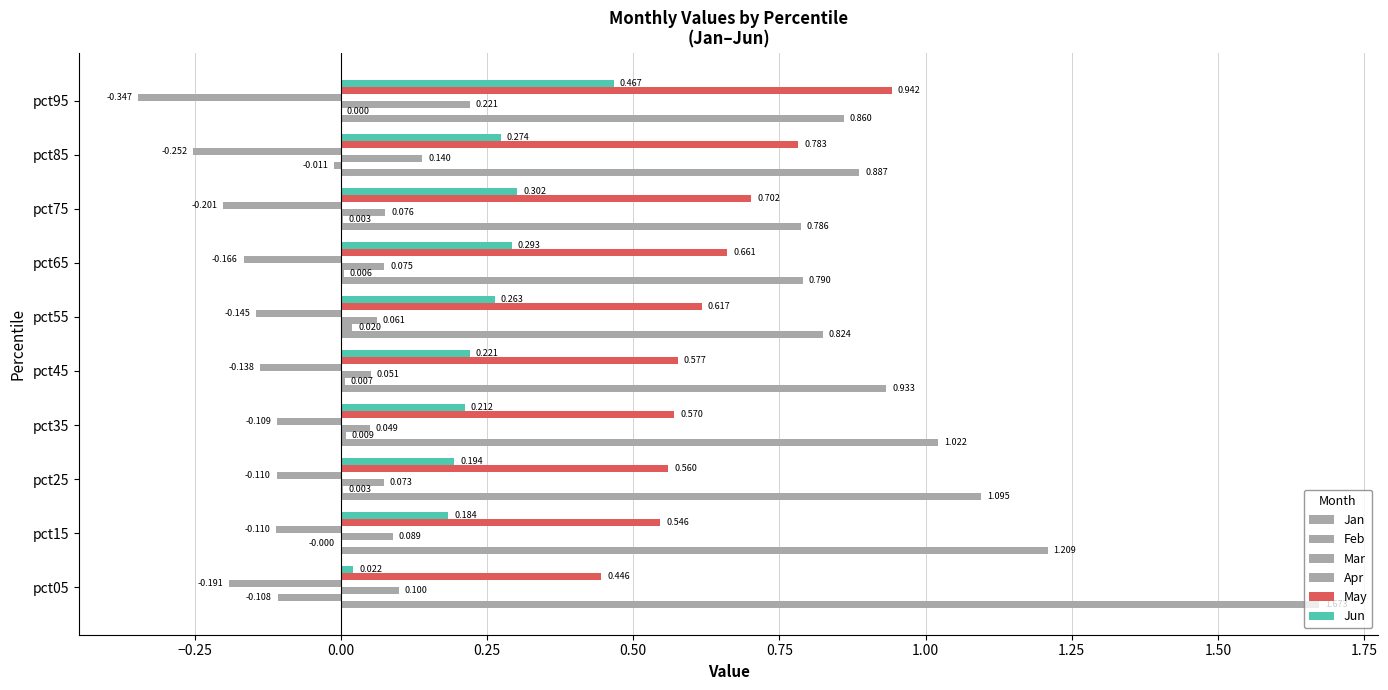

Count the number of categories in the chart.

10